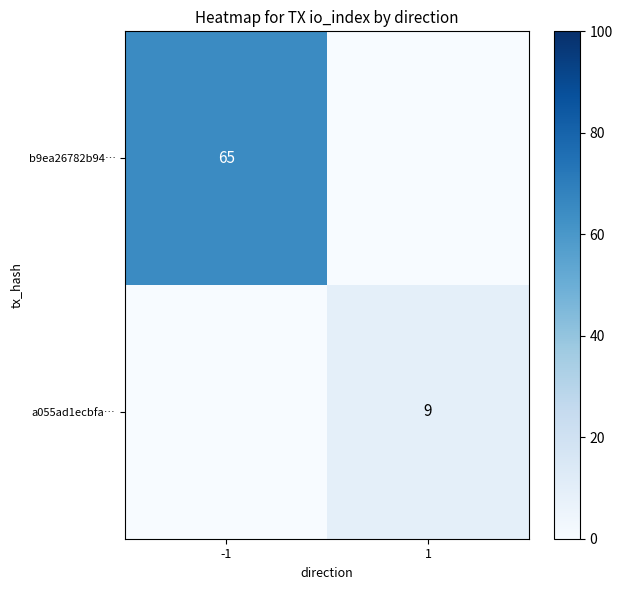

The b9ea26782b94… series shows 65 at -1. True or false?

True